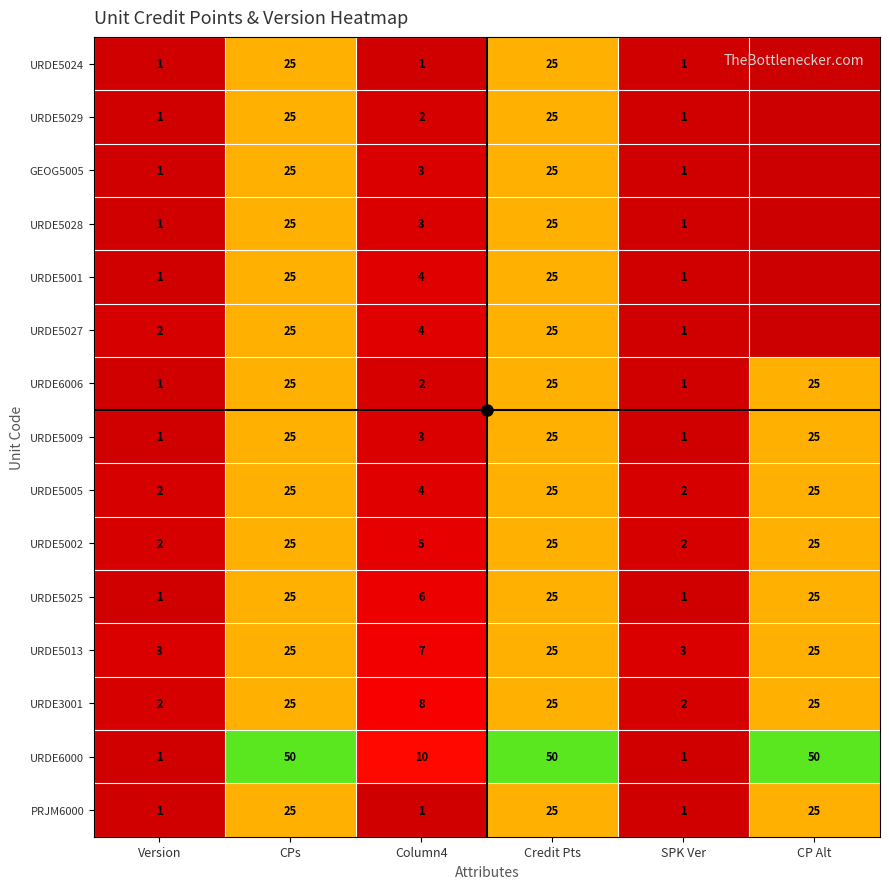

Which has a higher value, Column4 or Version?

Column4